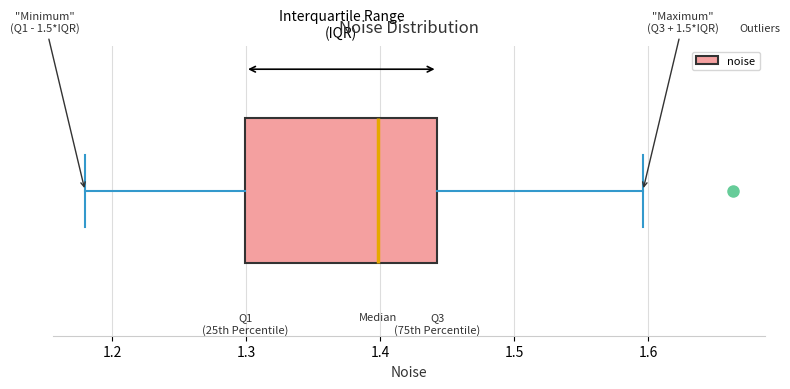

Where is the left edge of the box on the x-axis? The values are not printed on the chart, so give them approximately, as read against the axis.

1.30